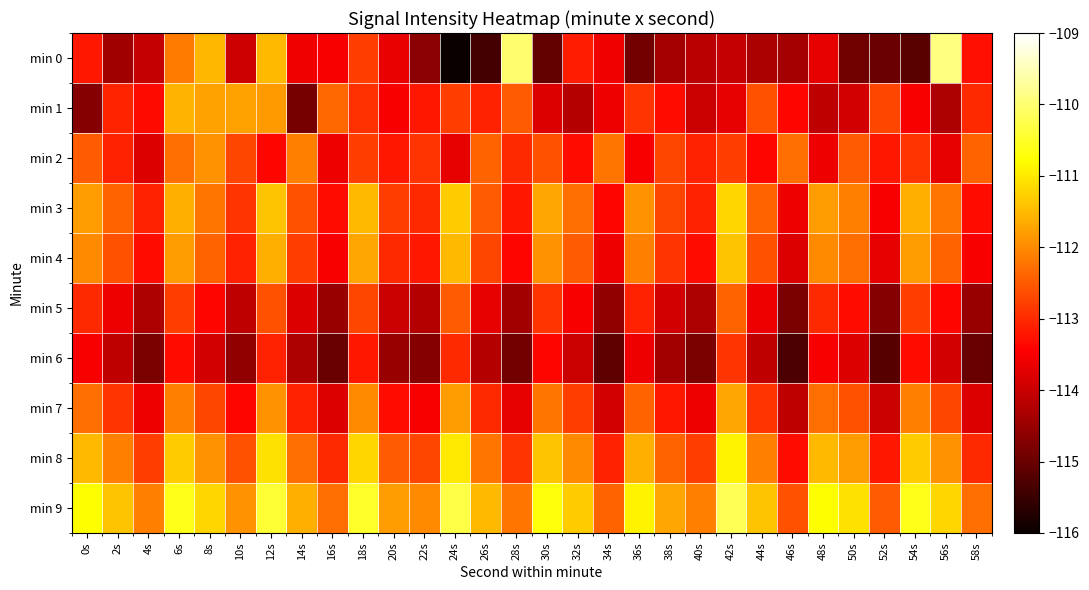

Which series has the largest total across all categories?

min 9